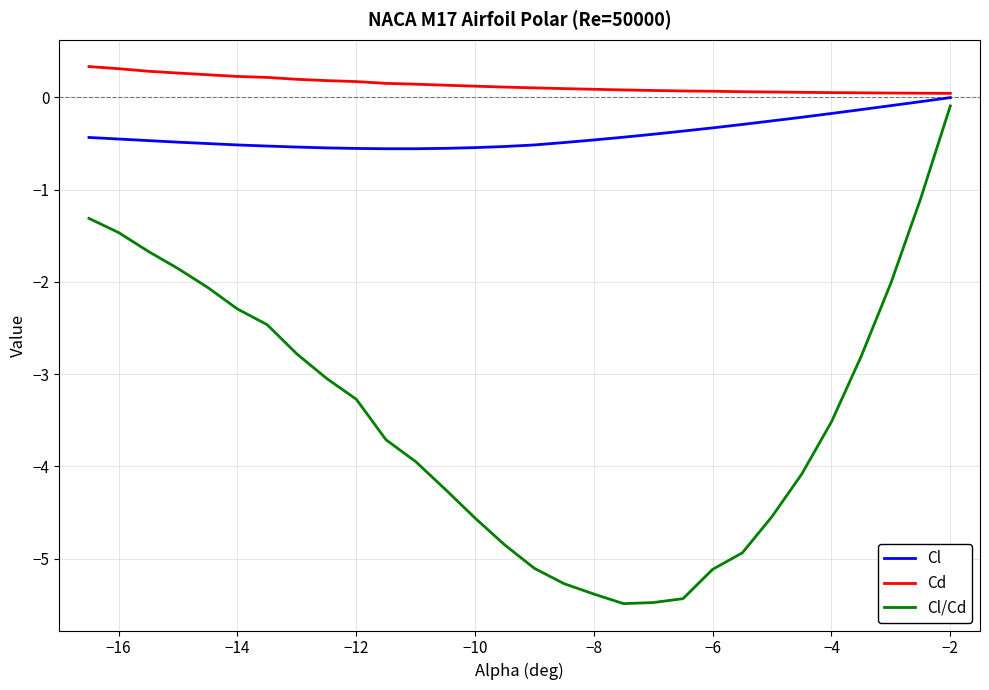

What is the minimum value for Cl?

-0.6